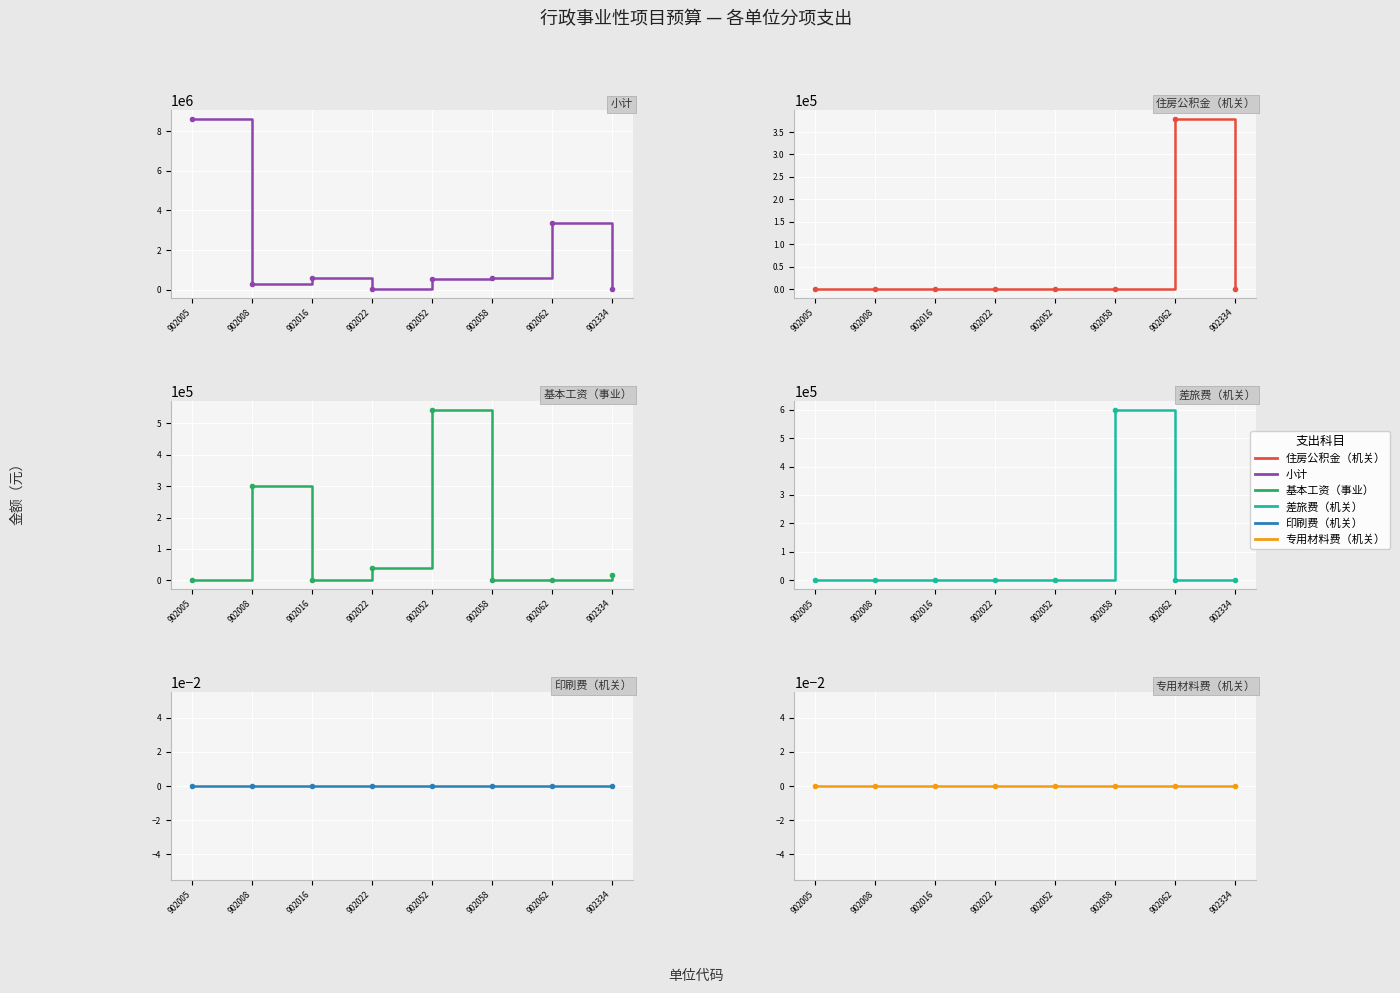

Reading left to right, list all the values displayed in this chart.

小计: 902005=8638660.8	902008=300000.0	902016=568200.0	902022=40000.0	902052=544000.0	902058=600000.0	902062=3380000.0	902334=18000.0
住房公积金（机关）: 902005=0.0	902008=0.0	902016=0.0	902022=0.0	902052=0.0	902058=0.0	902062=380000.0	902334=0.0
基本工资（事业）: 902005=0.0	902008=300000.0	902016=0.0	902022=40000.0	902052=544000.0	902058=0.0	902062=0.0	902334=18000.0
差旅费（机关）: 902005=0.0	902008=0.0	902016=0.0	902022=0.0	902052=0.0	902058=600000.0	902062=0.0	902334=0.0
印刷费（机关）: 902005=0.0	902008=0.0	902016=0.0	902022=0.0	902052=0.0	902058=0.0	902062=0.0	902334=0.0
专用材料费（机关）: 902005=0.0	902008=0.0	902016=0.0	902022=0.0	902052=0.0	902058=0.0	902062=0.0	902334=0.0